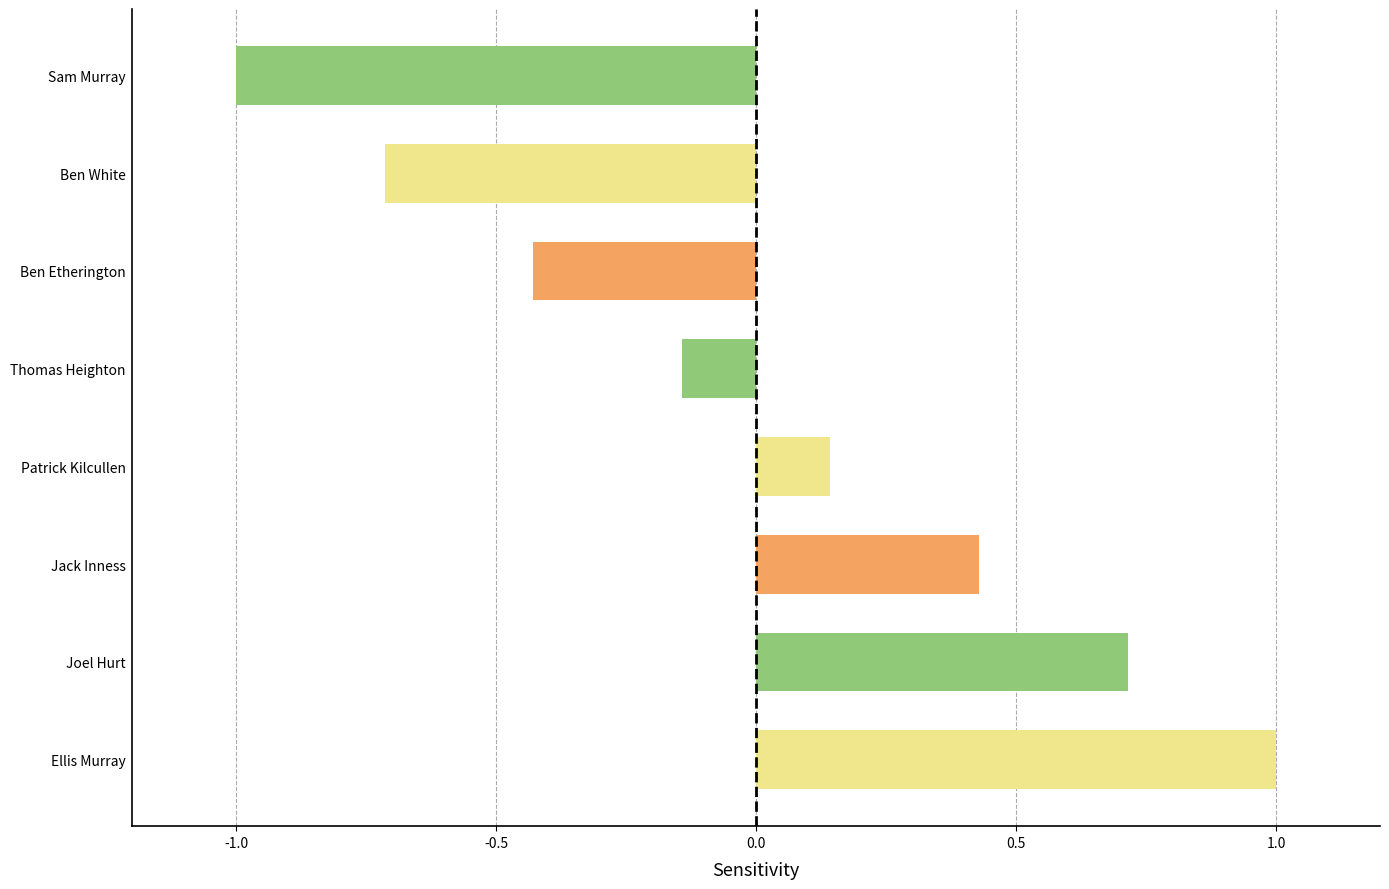

Are the bars grouped side by side (vs. stacked)?

No